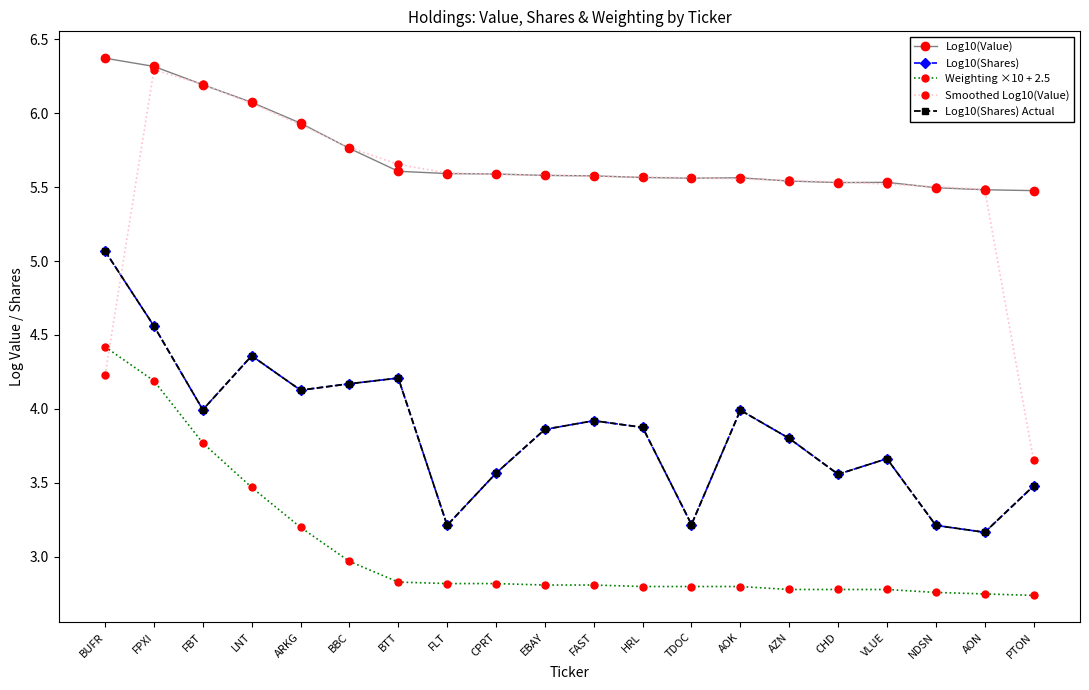

Is it true that Log10(Shares) Actual equals 6.7 at EBAY?

False